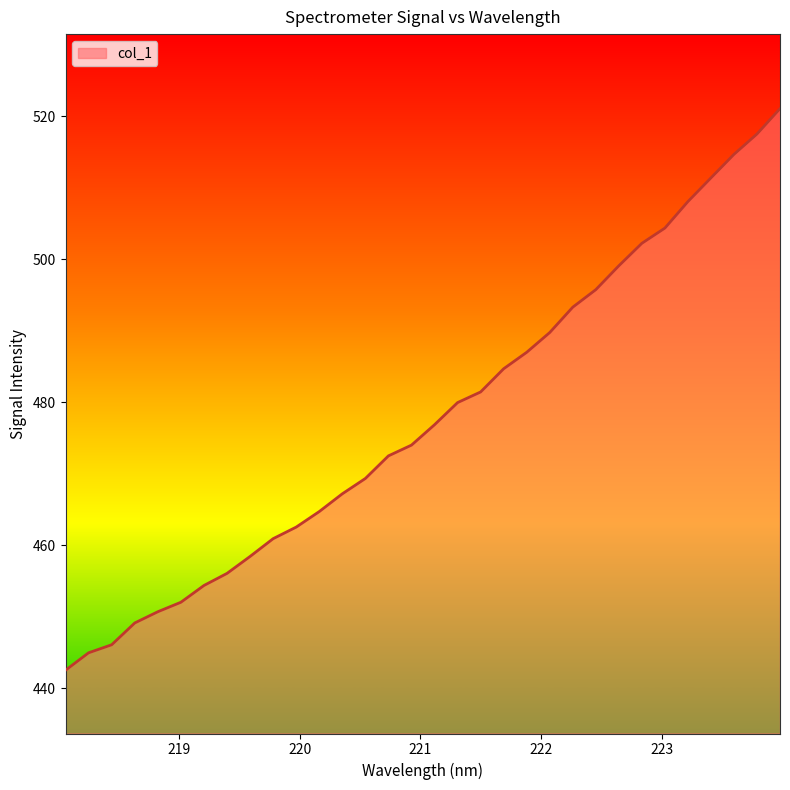

What is the average value?

477.9